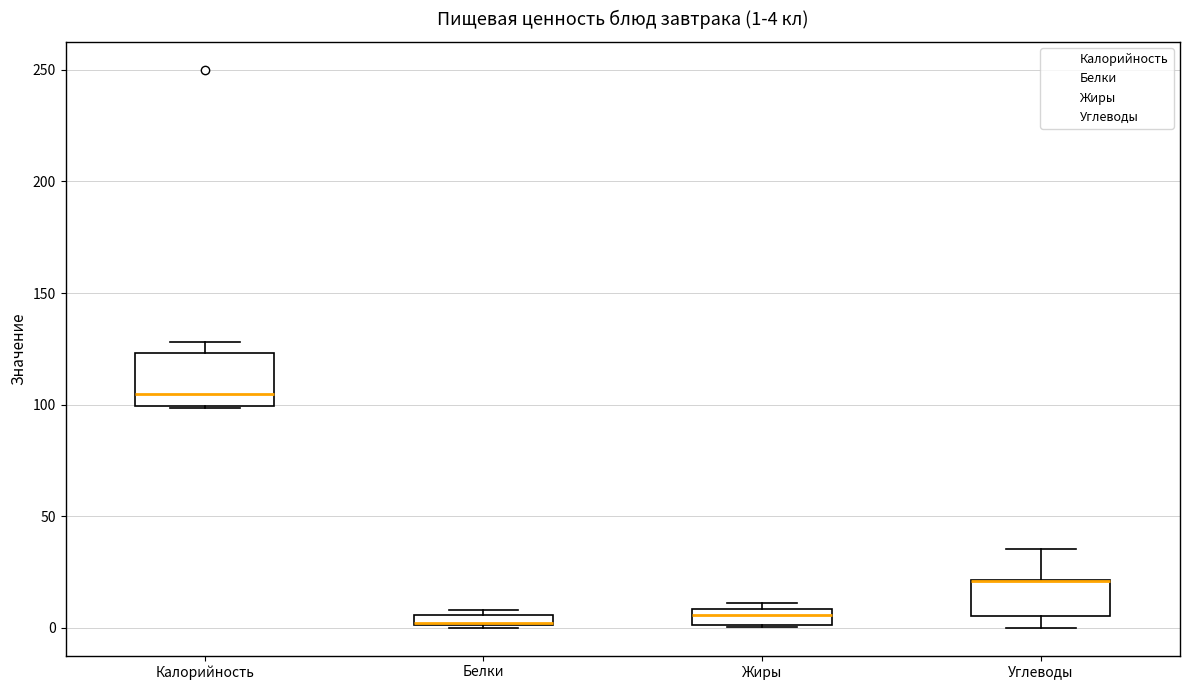

Comparing the boxes themselves (not the whiskers), which one is the tallest?

Калорийность